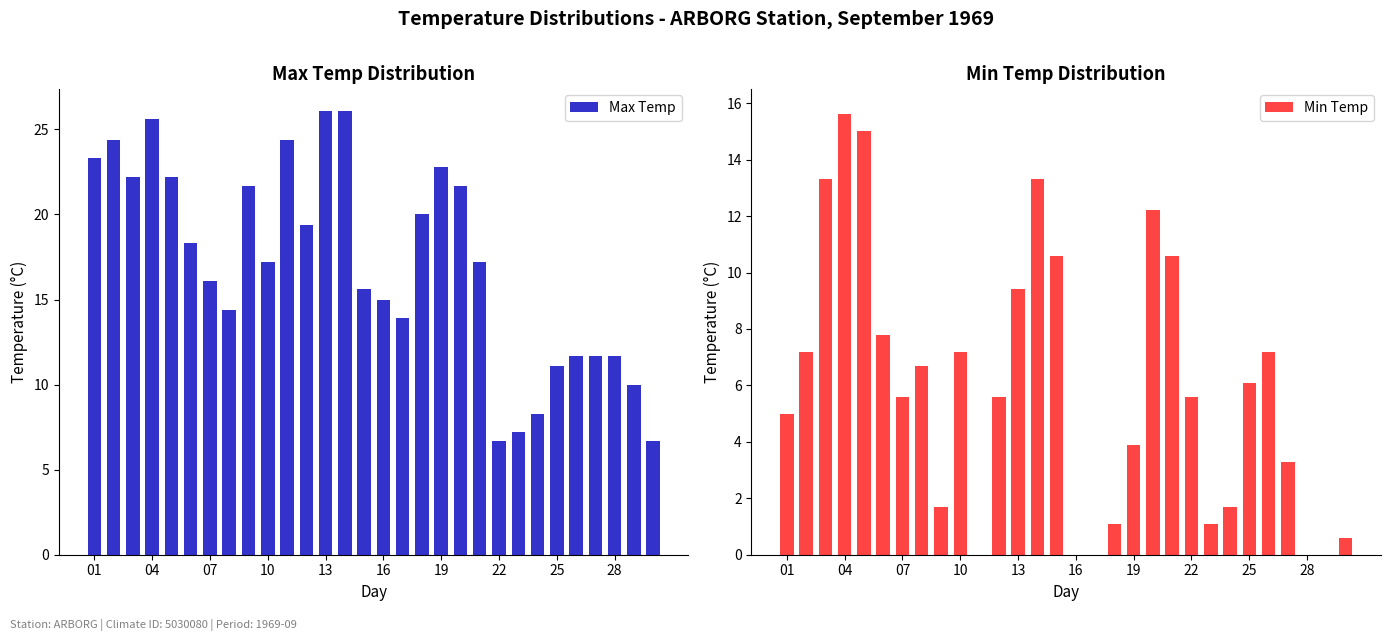

What is the lowest value of the Max Temp series?

6.7